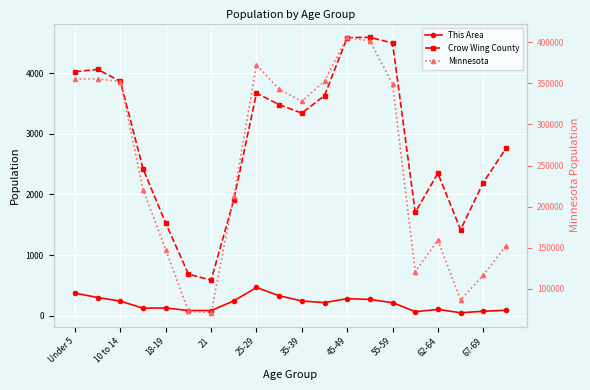

What is the difference between the maximum and minimum values in the Minnesota series?

335609